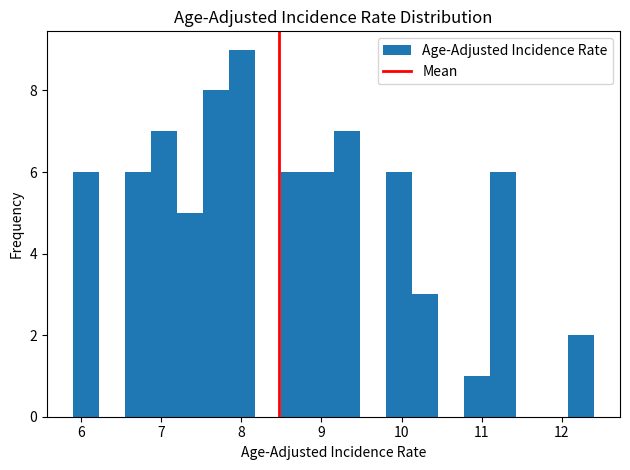

Around what value on the x-axis is the tallest bar? Give the approximate position of its centre, as read against the axis.

8.0